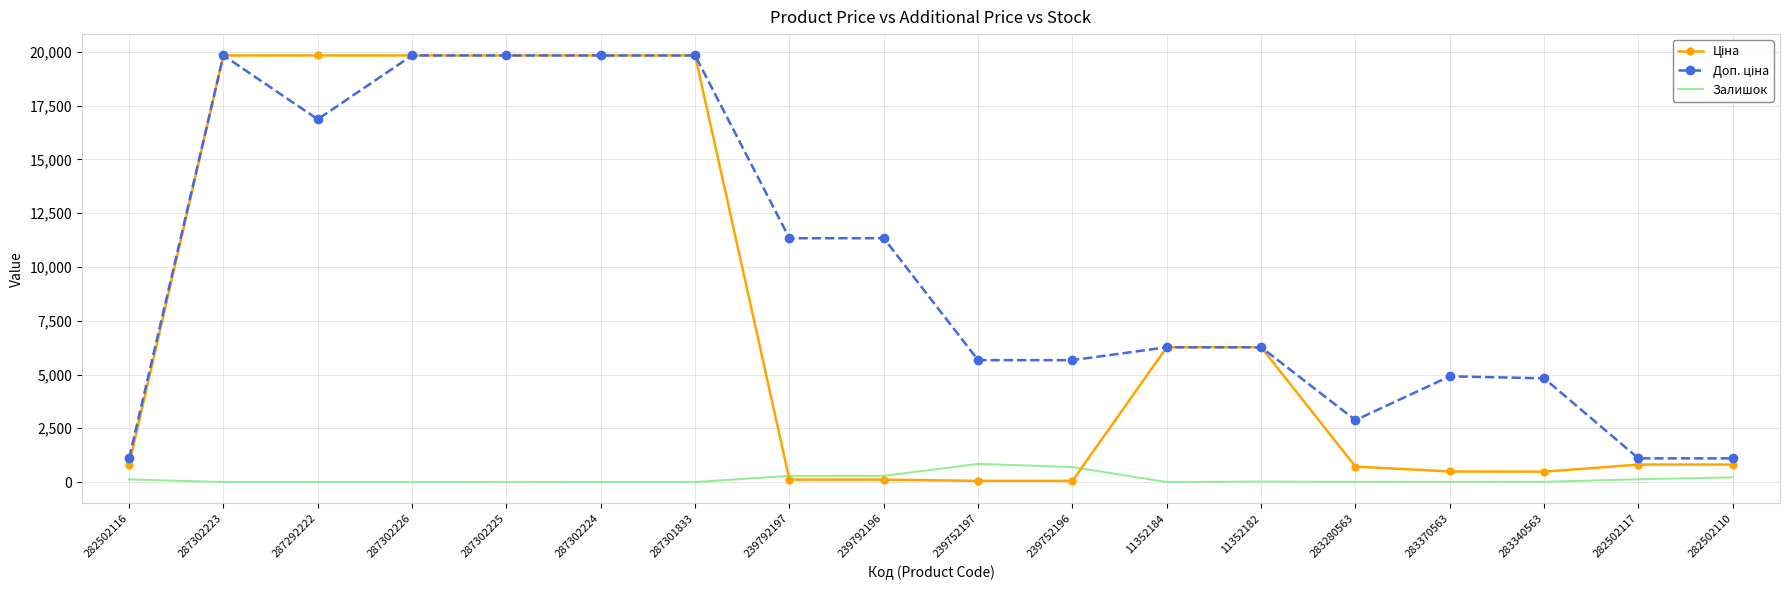

True or false: Залишок has a value of 845.0 at 239752197.

True